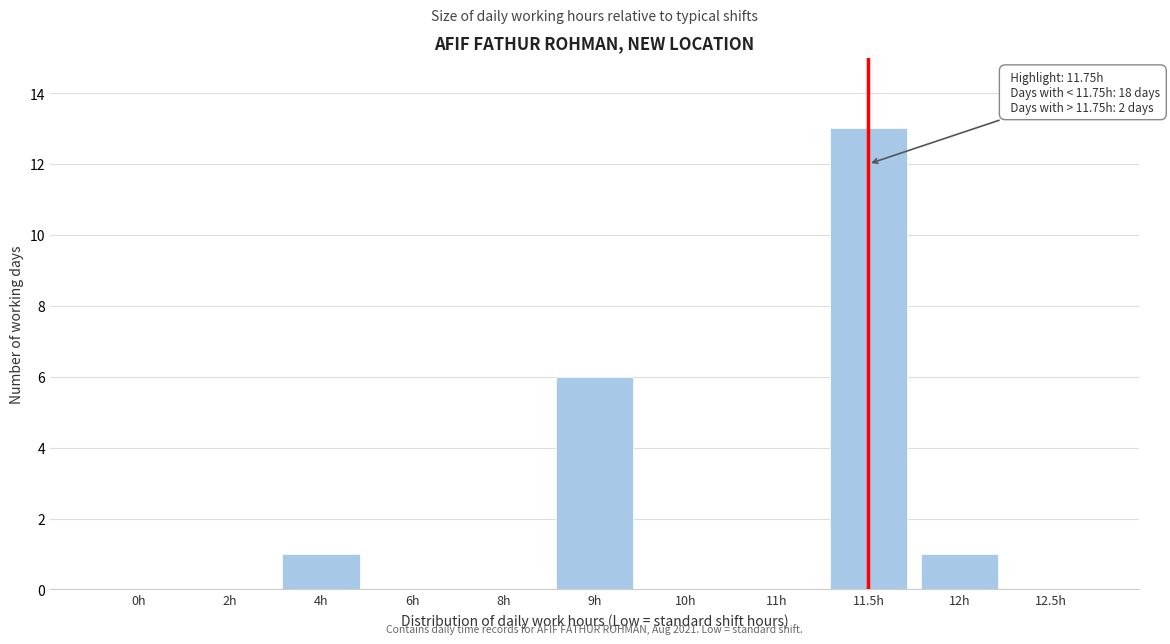

Reading left to right, extract all data points from this chart.

0h=0	2h=0	4h=1	6h=0	8h=0	9h=6	10h=0	11h=0	11.5h=13	12h=1	12.5h=0